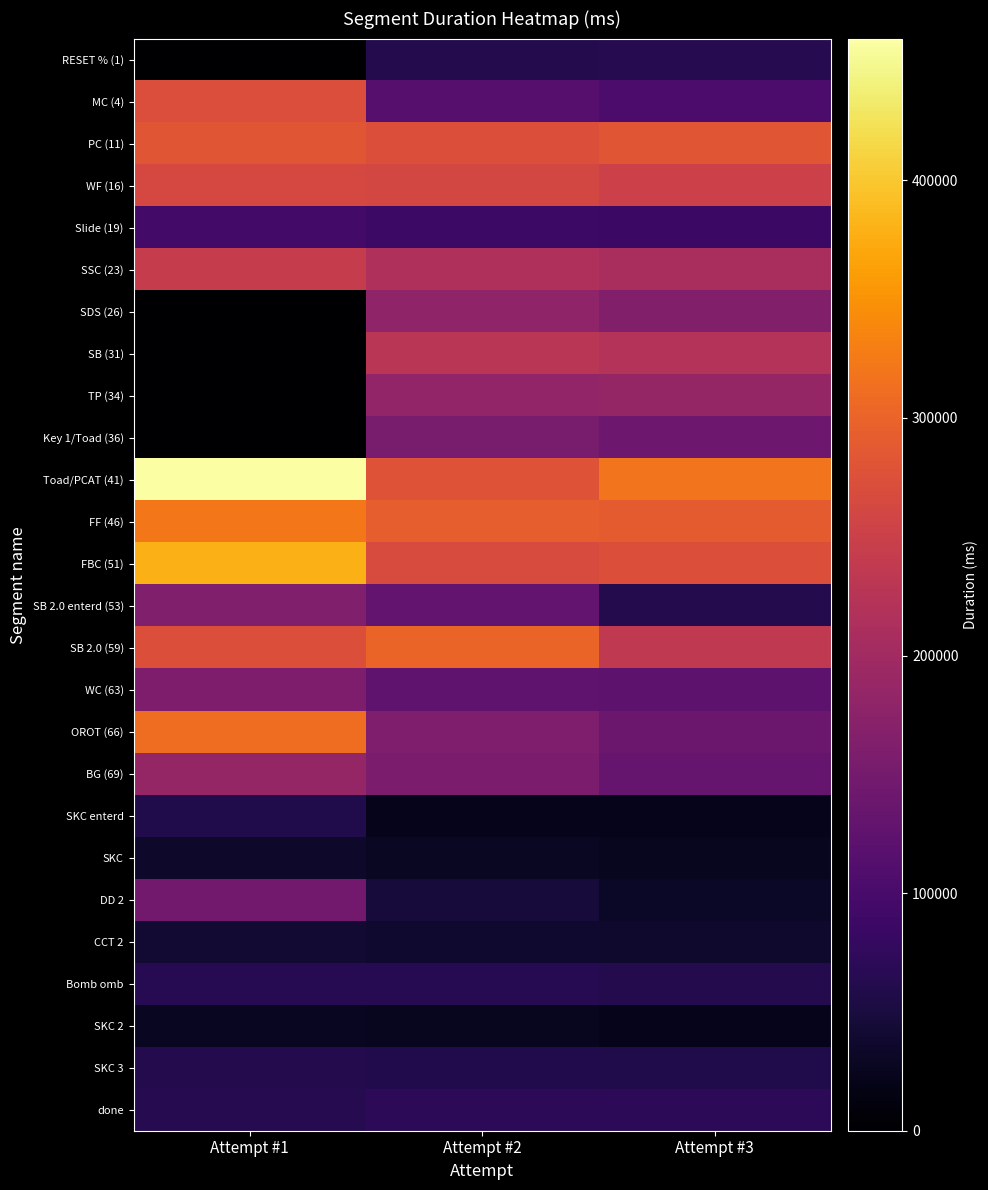

Reading left to right, list all the values displayed in this chart.

RESET % (1): Attempt #1=0	Attempt #2=62768	Attempt #3=64037
MC (4): Attempt #1=271820	Attempt #2=115370	Attempt #3=102565
PC (11): Attempt #1=282181	Attempt #2=274694	Attempt #3=283405
WF (16): Attempt #1=262346	Attempt #2=260692	Attempt #3=249895
Slide (19): Attempt #1=93405	Attempt #2=87938	Attempt #3=85739
SSC (23): Attempt #1=244083	Attempt #2=217244	Attempt #3=209109
SDS (26): Attempt #1=0	Attempt #2=180199	Attempt #3=164344
SB (31): Attempt #1=0	Attempt #2=228232	Attempt #3=222543
TP (34): Attempt #1=0	Attempt #2=182667	Attempt #3=185945
Key 1/Toad (36): Attempt #1=0	Attempt #2=154426	Attempt #3=140495
Toad/PCAT (41): Attempt #1=459705	Attempt #2=279777	Attempt #3=319503
FF (46): Attempt #1=321971	Attempt #2=294198	Attempt #3=289806
FBC (51): Attempt #1=380559	Attempt #2=268867	Attempt #3=274287
SB 2.0 enterd (53): Attempt #1=162586	Attempt #2=127537	Attempt #3=61862
SB 2.0 (59): Attempt #1=273609	Attempt #2=301627	Attempt #3=237028
WC (63): Attempt #1=159023	Attempt #2=124432	Attempt #3=123452
OROT (66): Attempt #1=312161	Attempt #2=160878	Attempt #3=138825
BG (69): Attempt #1=185264	Attempt #2=157616	Attempt #3=132767
SKC enterd: Attempt #1=58195	Attempt #2=22547	Attempt #3=22967
SKC: Attempt #1=34768	Attempt #2=30113	Attempt #3=26923
DD 2: Attempt #1=145753	Attempt #2=48460	Attempt #3=30739
CCT 2: Attempt #1=41560	Attempt #2=38633	Attempt #3=36494
Bomb omb: Attempt #1=66399	Attempt #2=65108	Attempt #3=62462
SKC 2: Attempt #1=27711	Attempt #2=25150	Attempt #3=22272
SKC 3: Attempt #1=61609	Attempt #2=59437	Attempt #3=59057
done: Attempt #1=63467	Attempt #2=71235	Attempt #3=71293